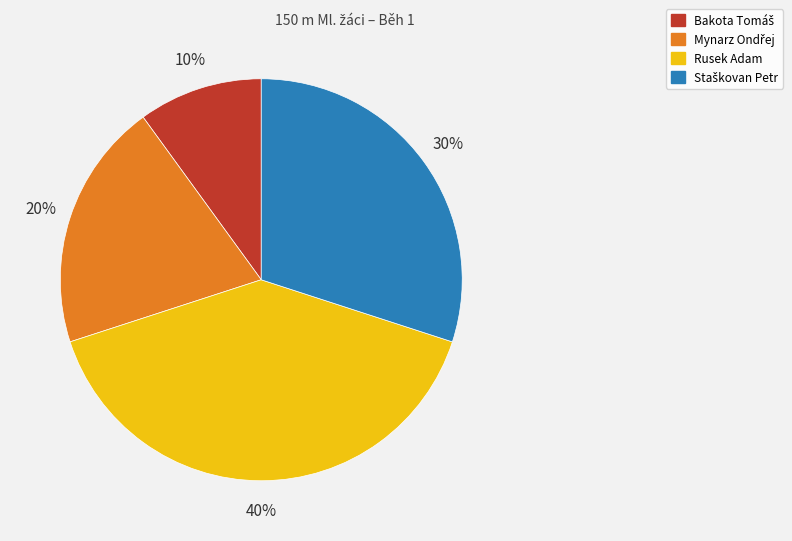

What is the largest slice in the pie chart?

Rusek Adam